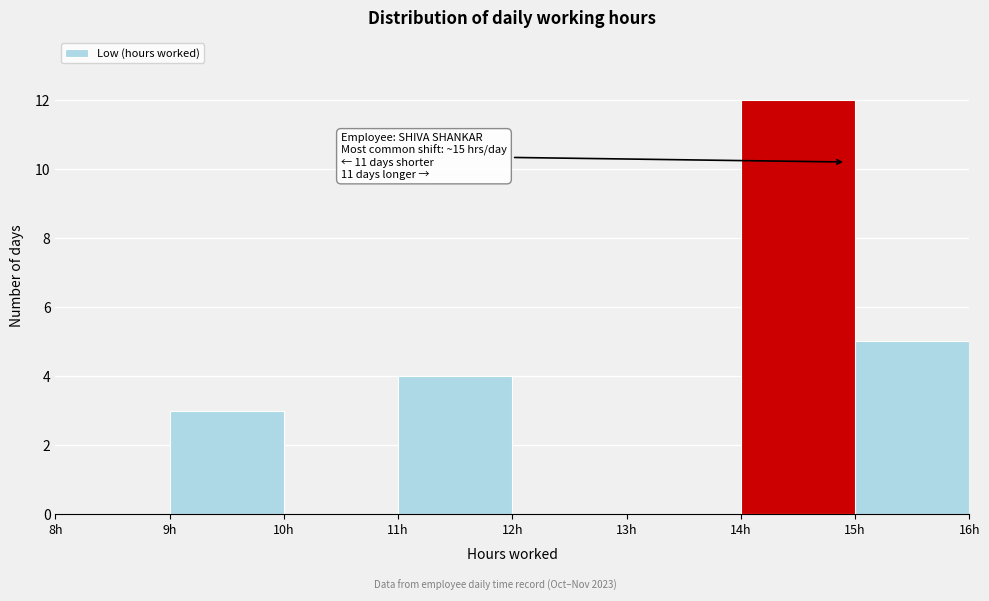

Over which range of the x-axis is the bar tallest?

14 to 15